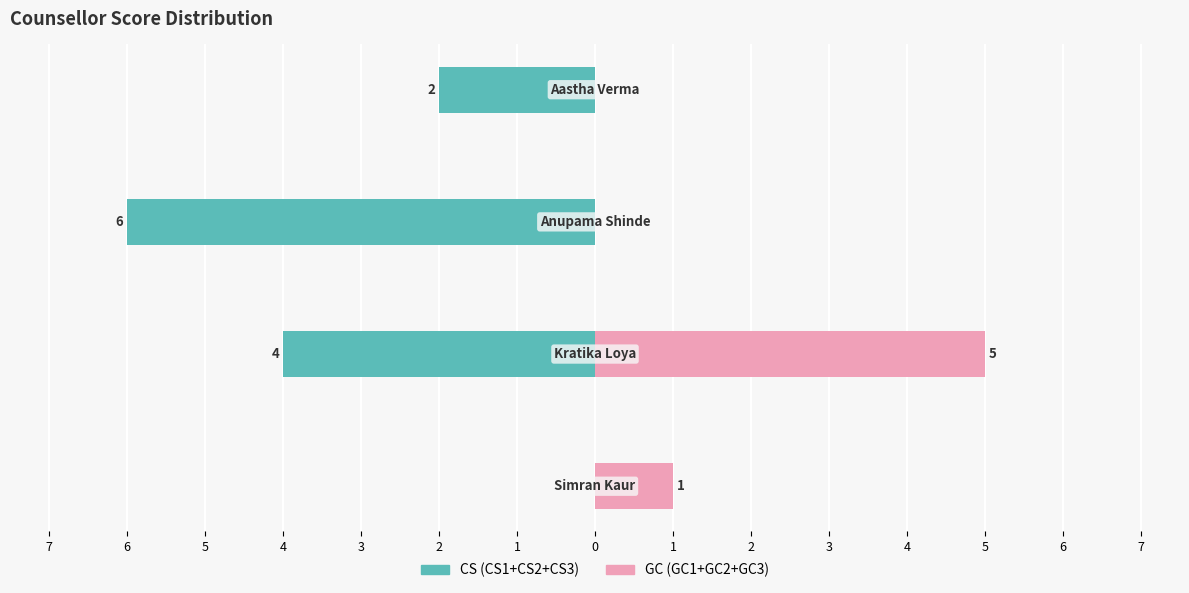

Between 1 and 3, which series saw the biggest shift?

CS (CS1+CS2+CS3)